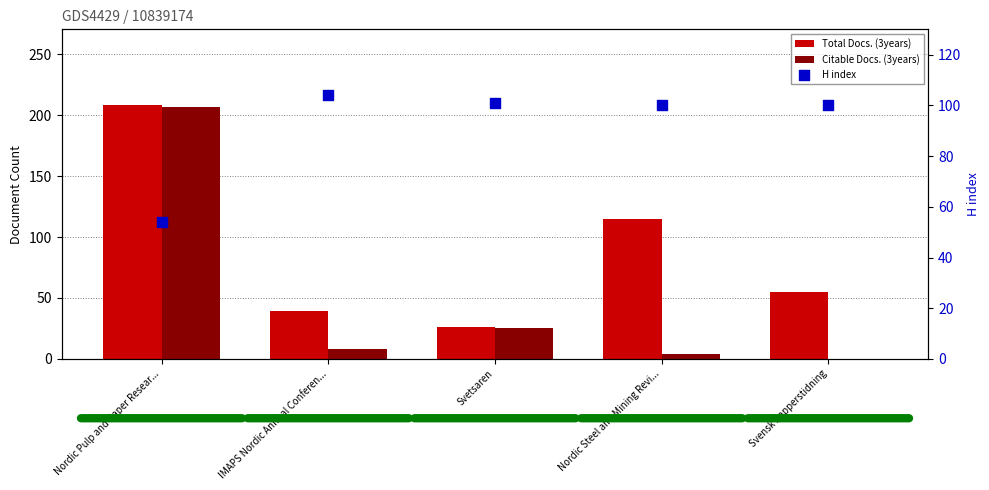

What is the total value across all series at Svetsaren?

152